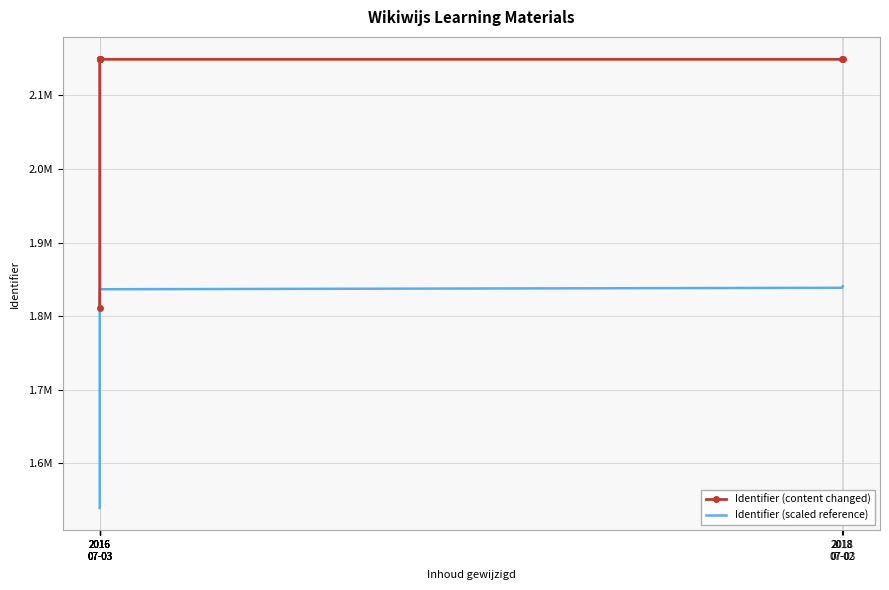

At which category does the chart reach its peak across all series?

2016
07-03